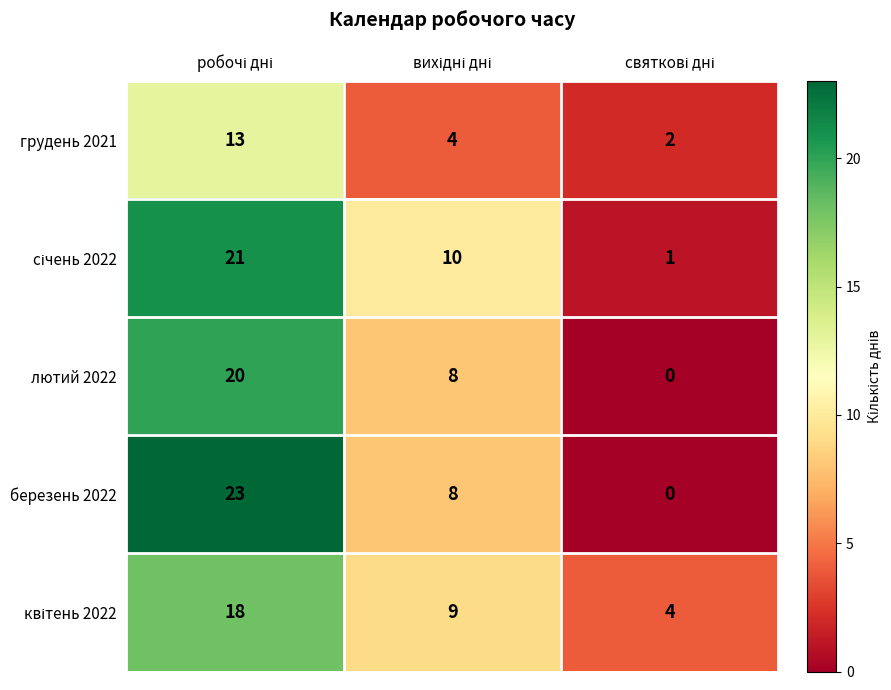

What is the average value of the грудень 2021 series?

6